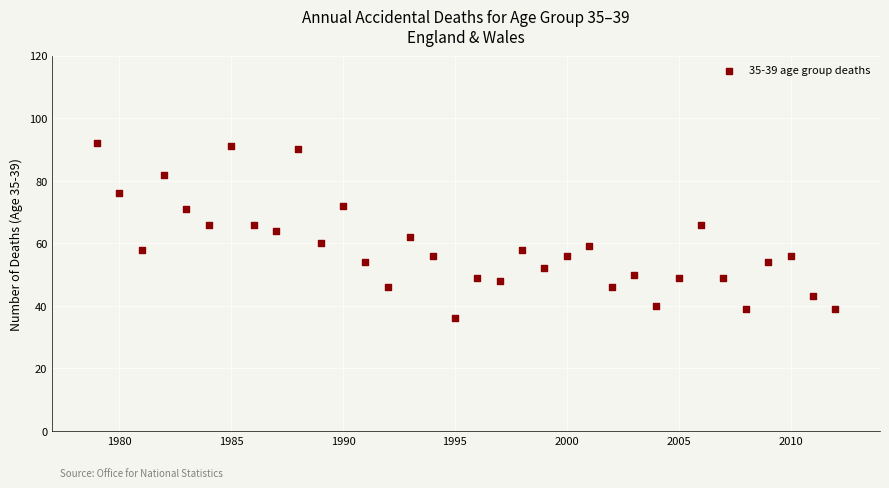

What is the range of X values (max minus min)?

33